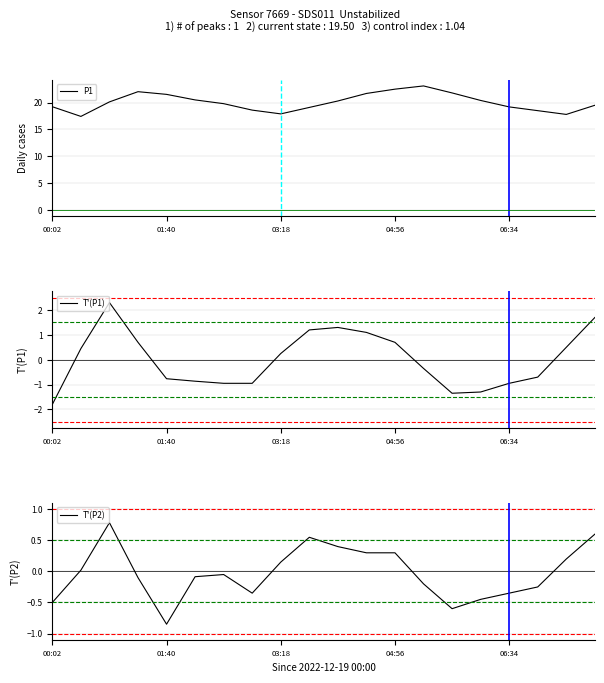

Is the value of T'(P1) at 9 greater than the value of P1 at 5?

No